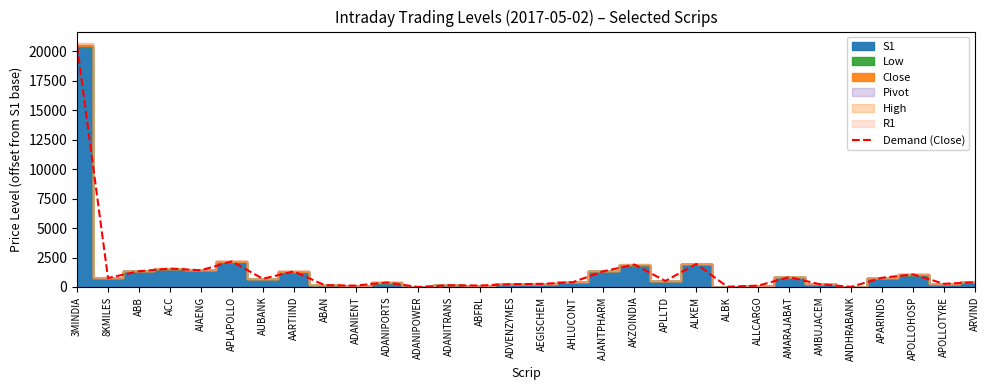

The chart shows a value of 1318.2 at AARTIIND. True or false?

True